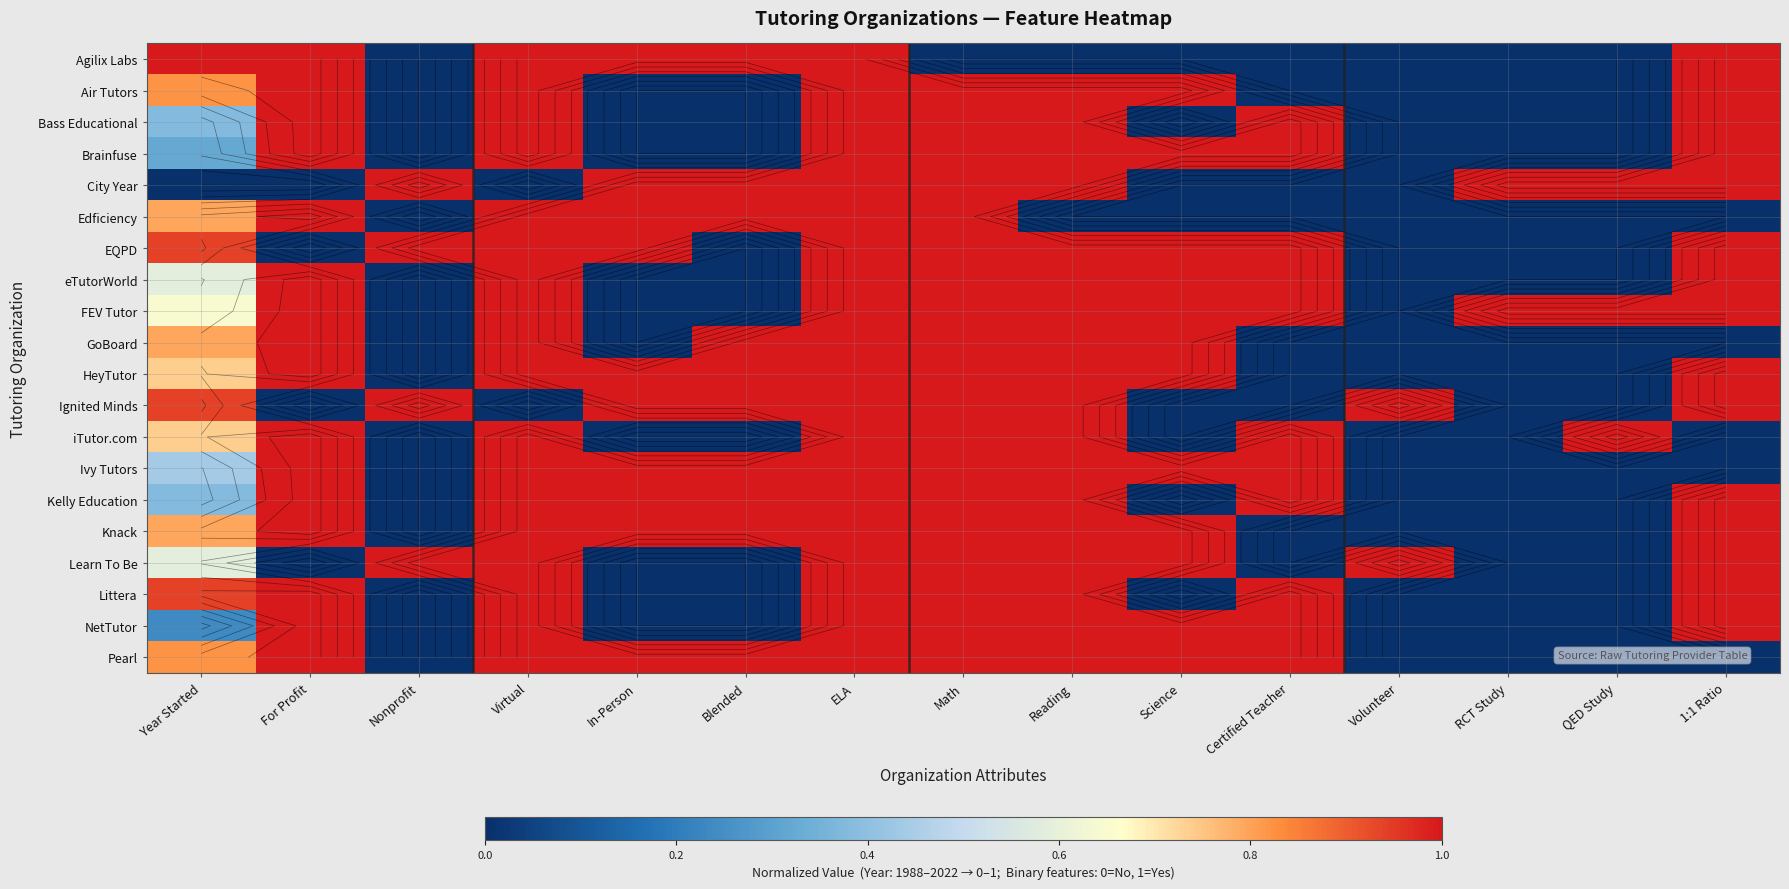

What is the total value across all series at Reading?

18.0